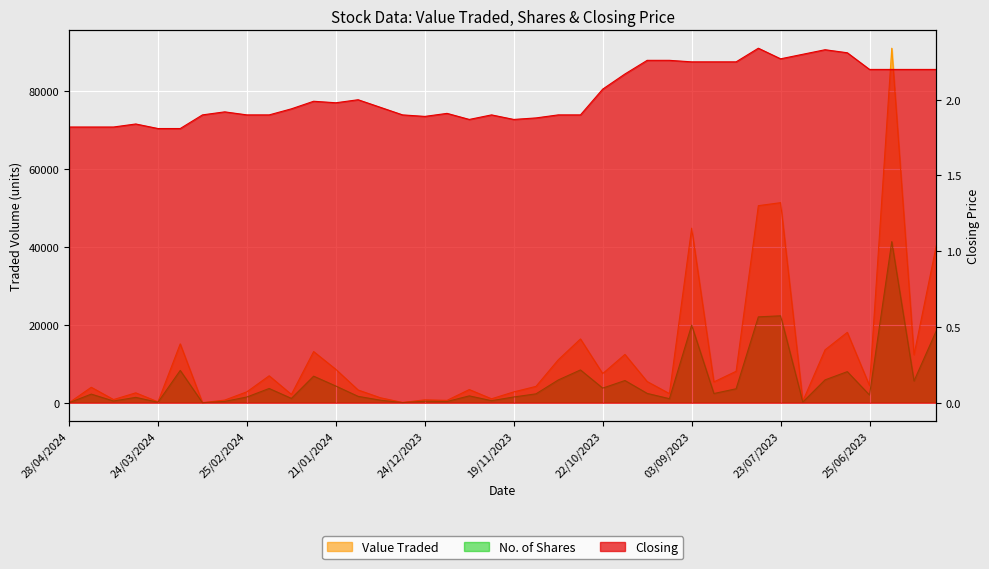

What is the greatest value displayed?

91102.0